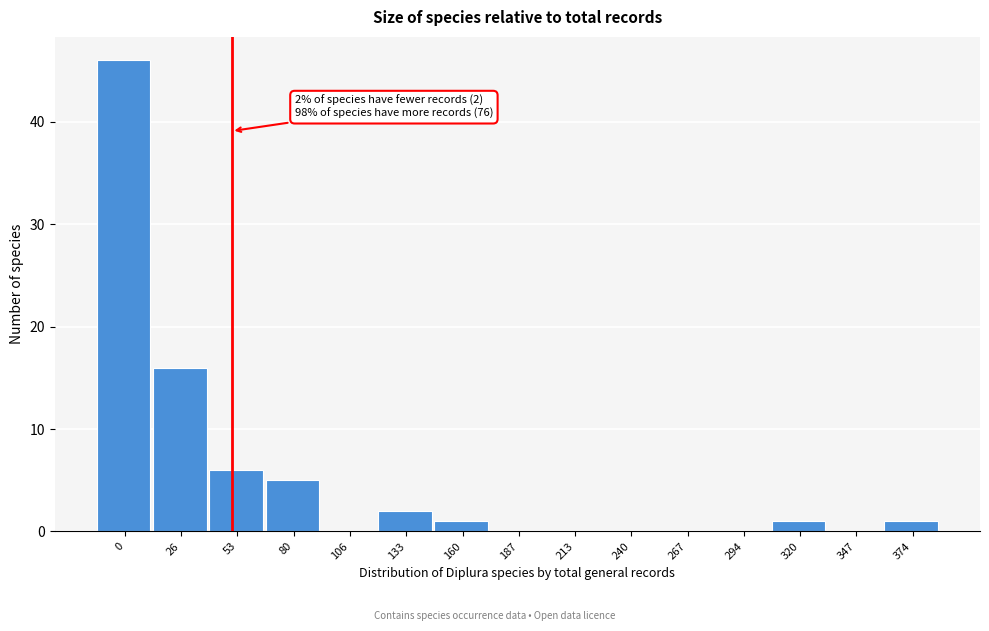

Reading right to left, extract all data points from this chart.

374=1	347=0	320=1	294=0	267=0	240=0	213=0	187=0	160=1	133=2	106=0	80=5	53=6	26=16	0=46